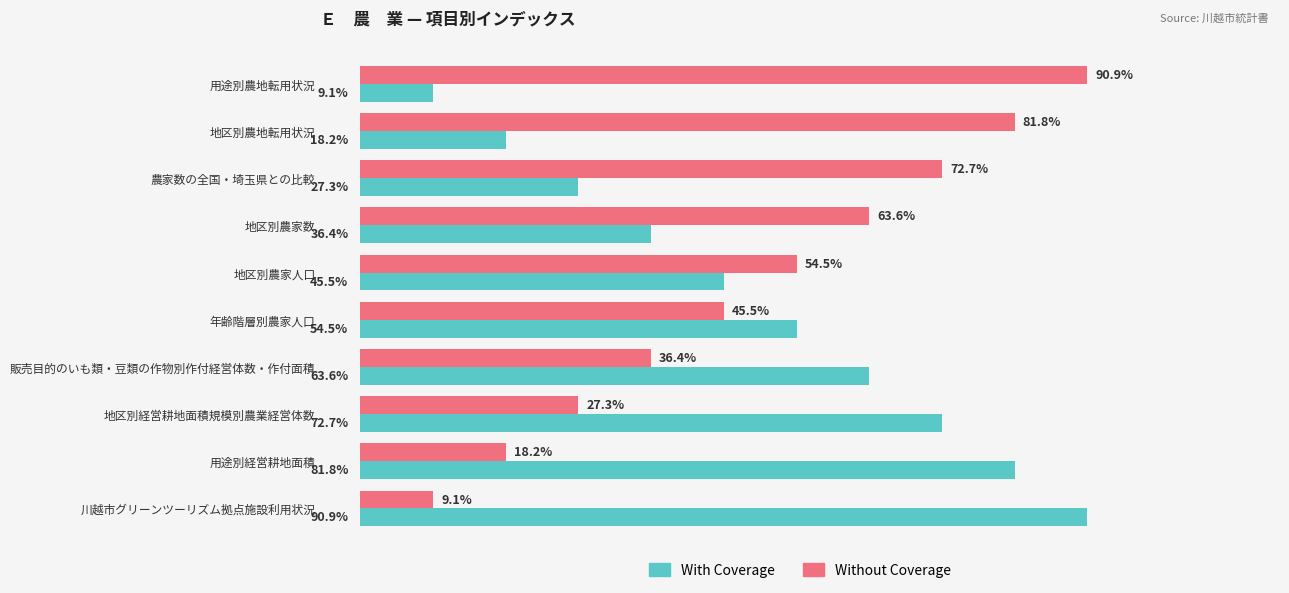

Which category has the highest value in the Without Coverage series?

用途別農地転用状況